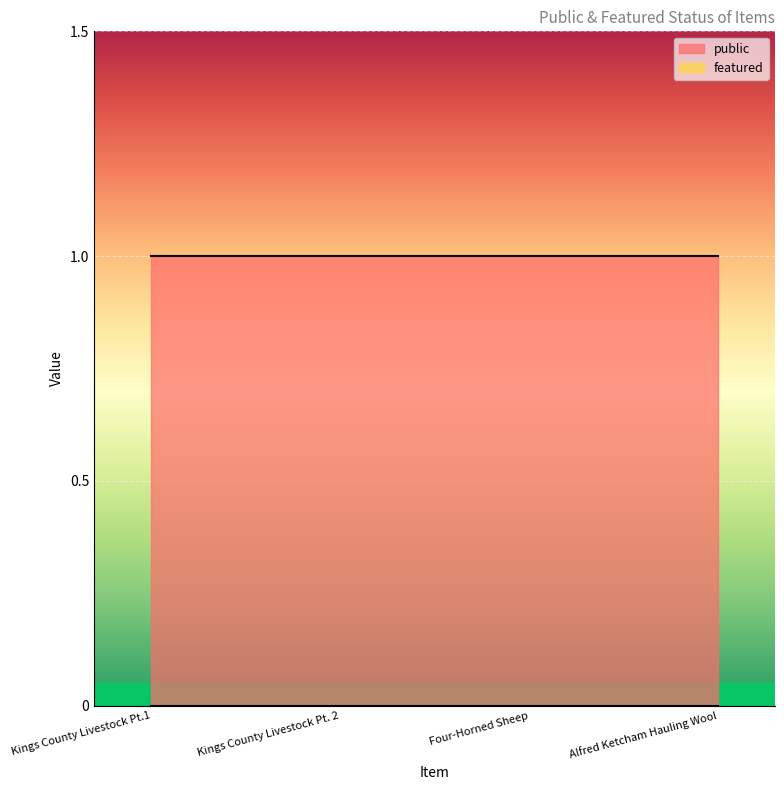

Reading left to right, what are all the values shown in this chart?

public: Kings County Livestock Pt.1=1	Kings County Livestock Pt. 2=1	Four-Horned Sheep=1	Alfred Ketcham Hauling Wool=1
featured: Kings County Livestock Pt.1=0	Kings County Livestock Pt. 2=0	Four-Horned Sheep=0	Alfred Ketcham Hauling Wool=0